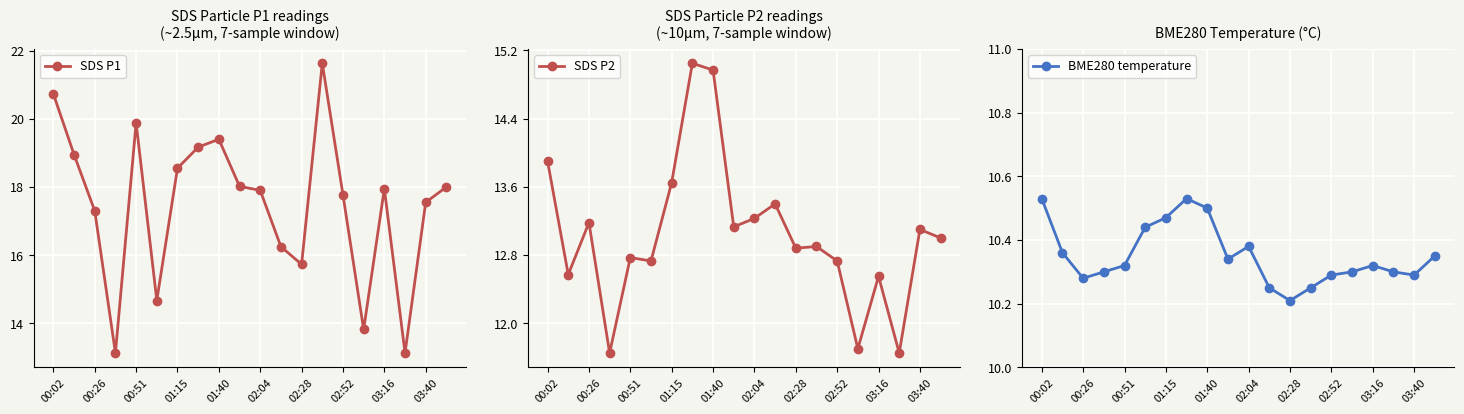

Does the chart display data point markers on the line(s)?

Yes